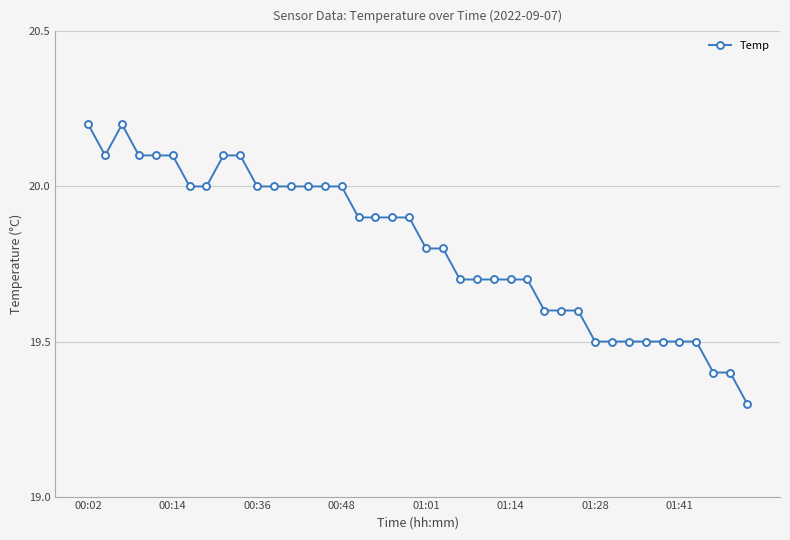

What is the maximum value shown in the chart?

20.2